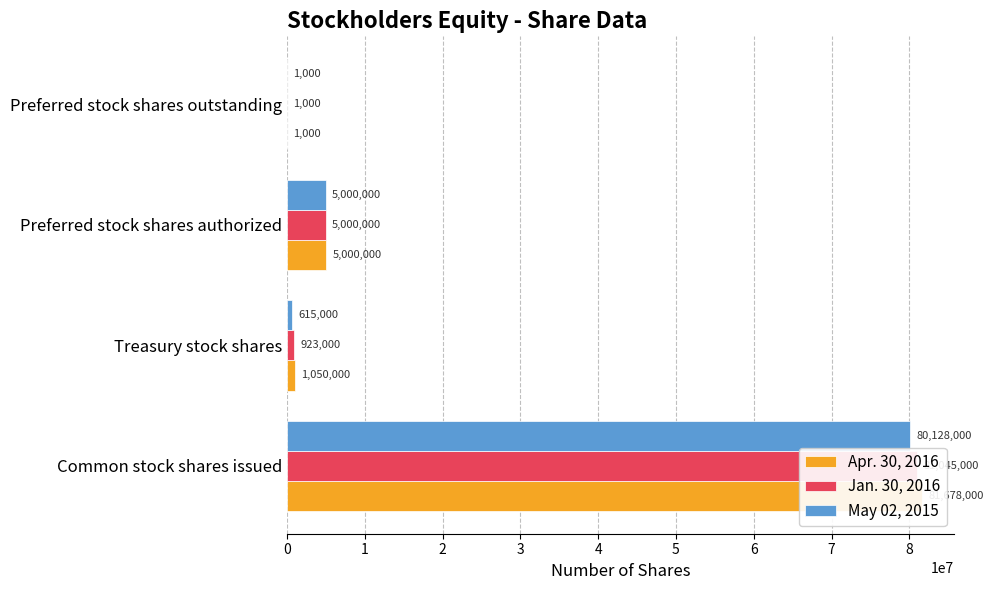

What is the value of the May 02, 2015 bar at the 3rd from the left?

5000000